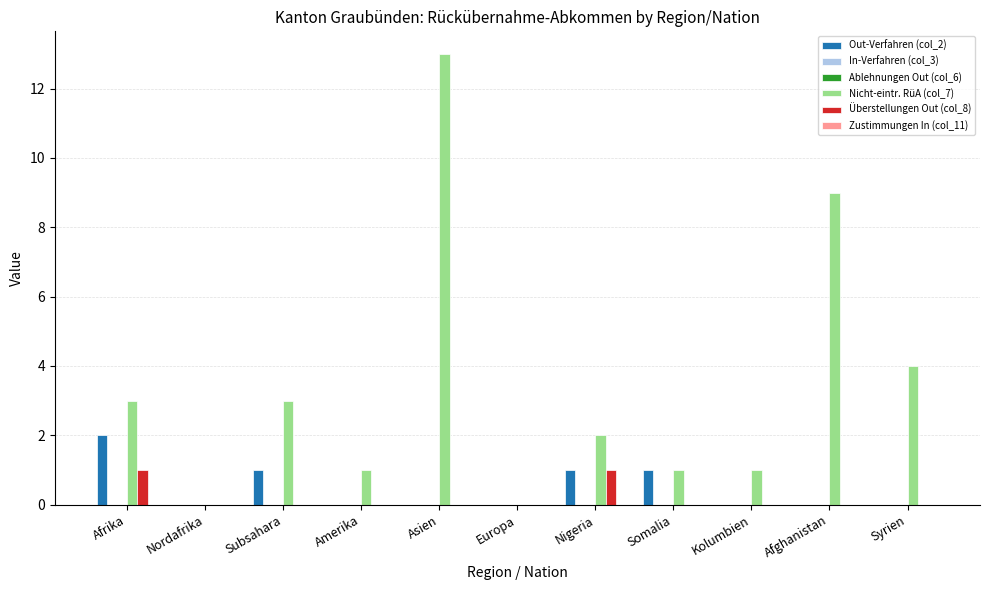

Rank the series by their maximum value, from highest to lowest.

Nicht-eintr. RüA (col_7), Out-Verfahren (col_2), Überstellungen Out (col_8), In-Verfahren (col_3), Ablehnungen Out (col_6), Zustimmungen In (col_11)